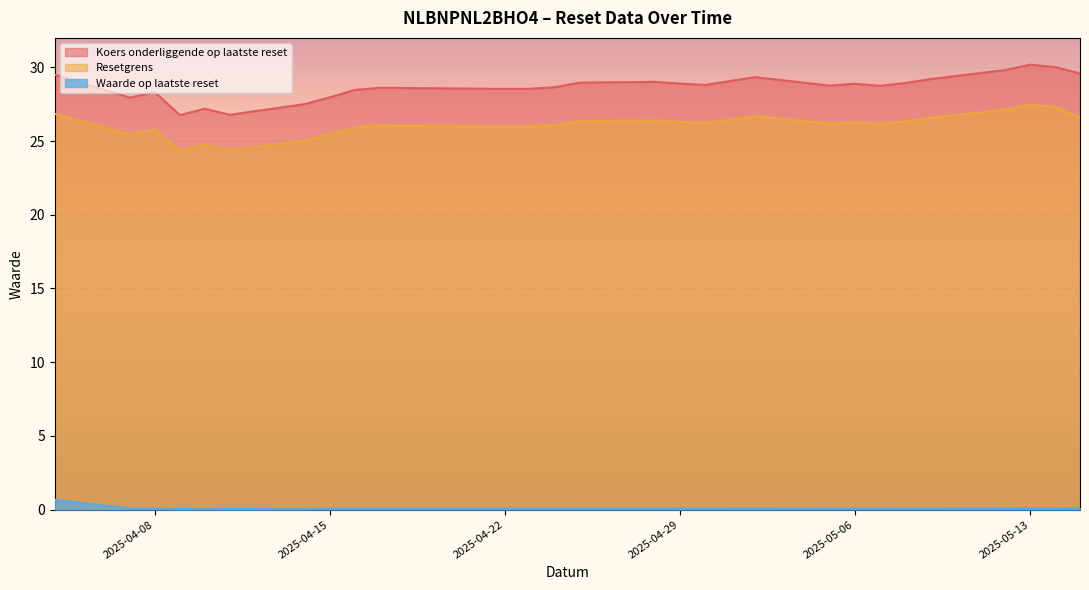

What is the average value of the Koers onderliggende op laatste reset series?

28.7